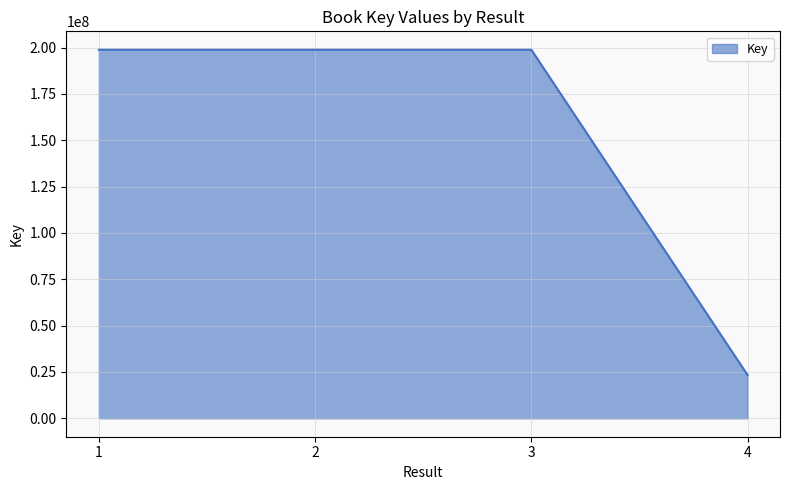

How many lines are shown in the chart?

1